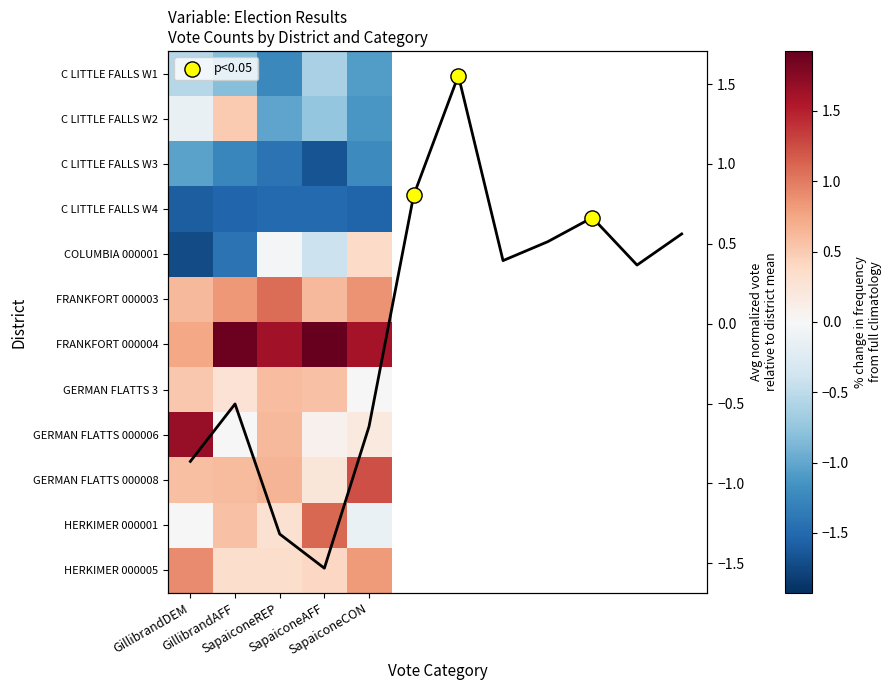

At which category is the sum across all series the highest?

GillibrandDEM